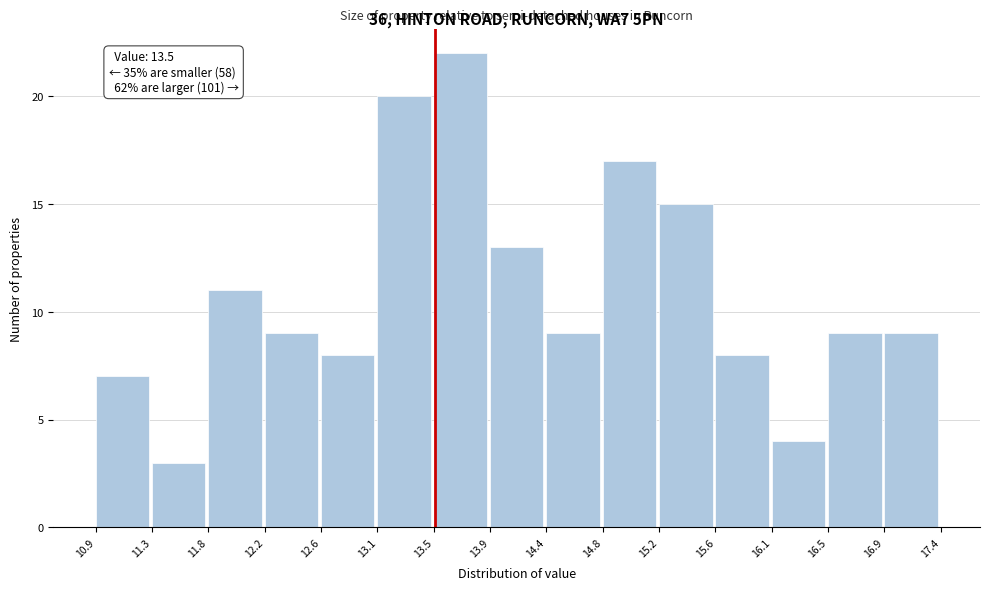

Over which range of the x-axis is the bar tallest?

13.5 to 13.9